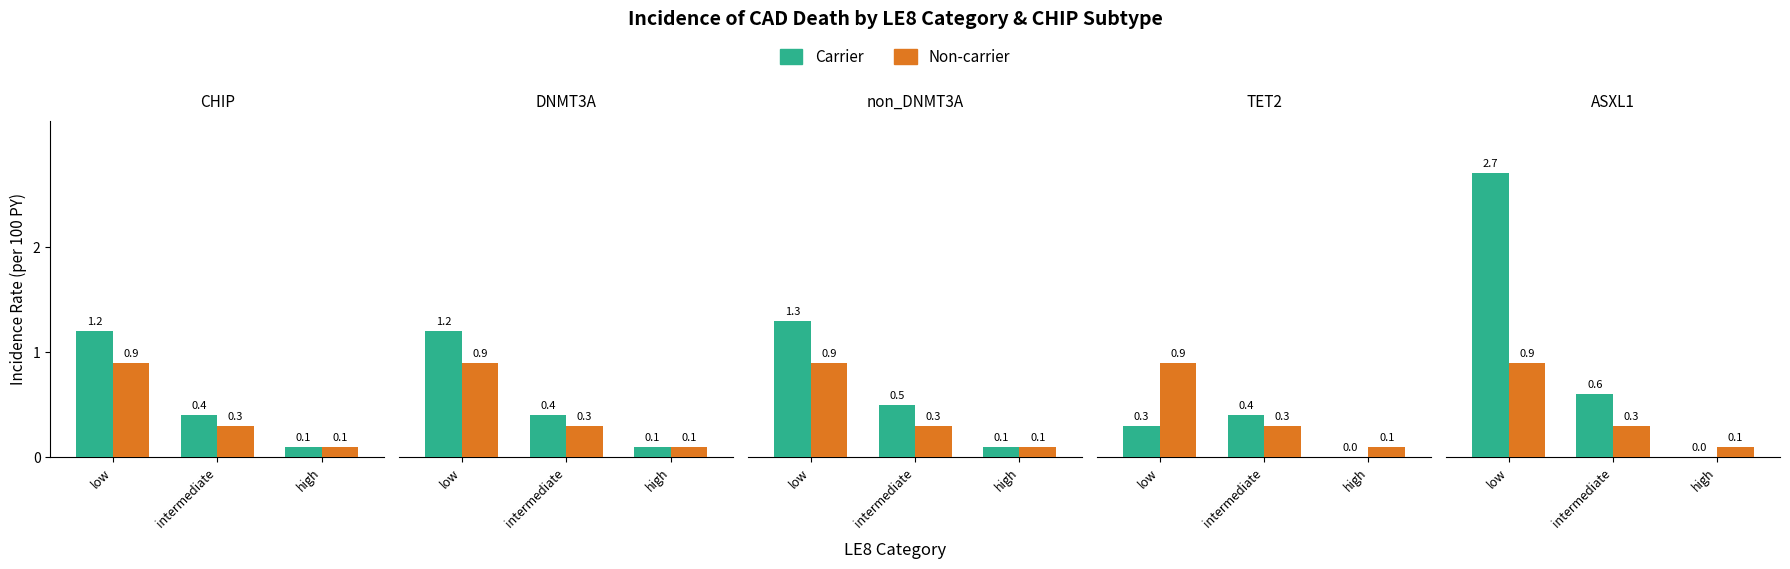

At which label does Carrier reach its minimum?

high